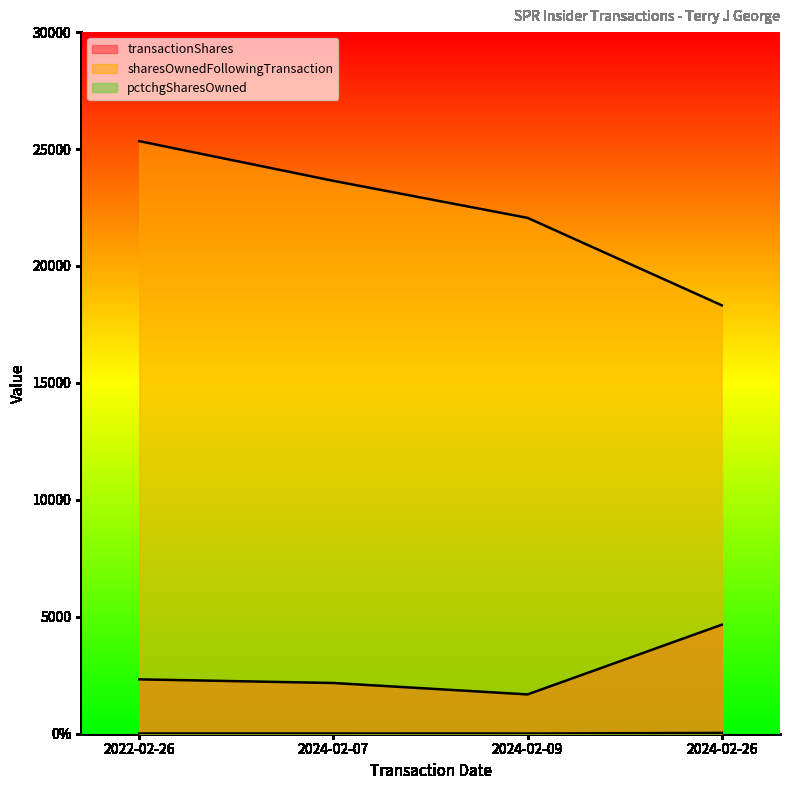

List the series in order of their peak value, lowest first.

pctchgSharesOwned, transactionShares, sharesOwnedFollowingTransaction